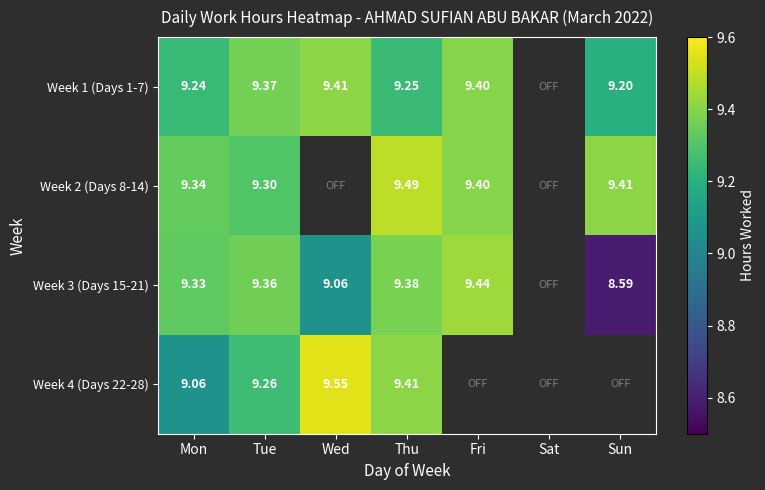

What is the smallest value displayed?

8.6